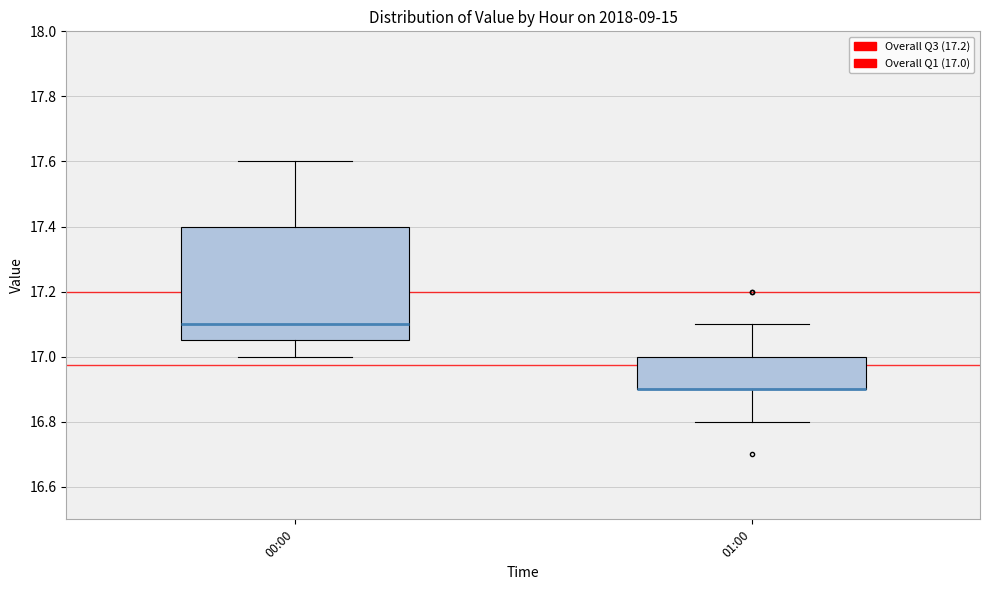

Which box is the tallest, from its lower edge to its upper edge?

00:00